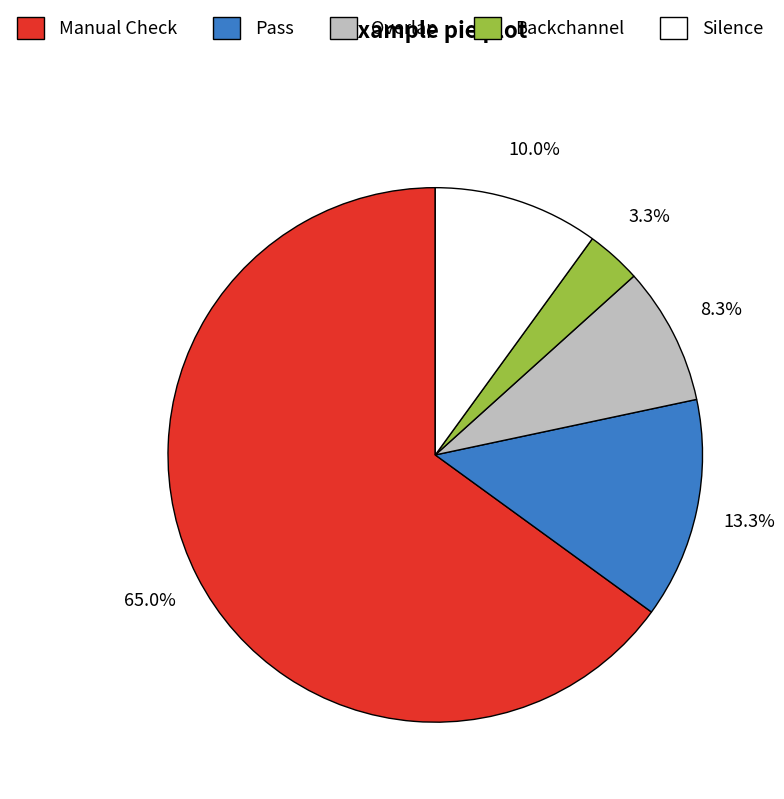

How many segments does this pie chart have?

5